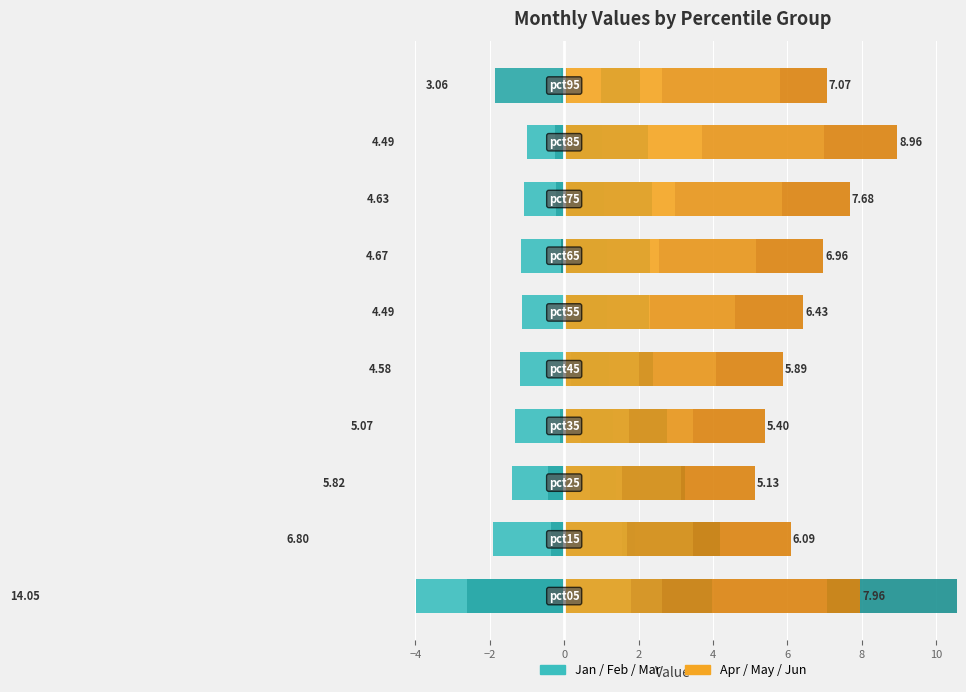

What is the difference between the maximum and minimum values in the Mar series?

2.5